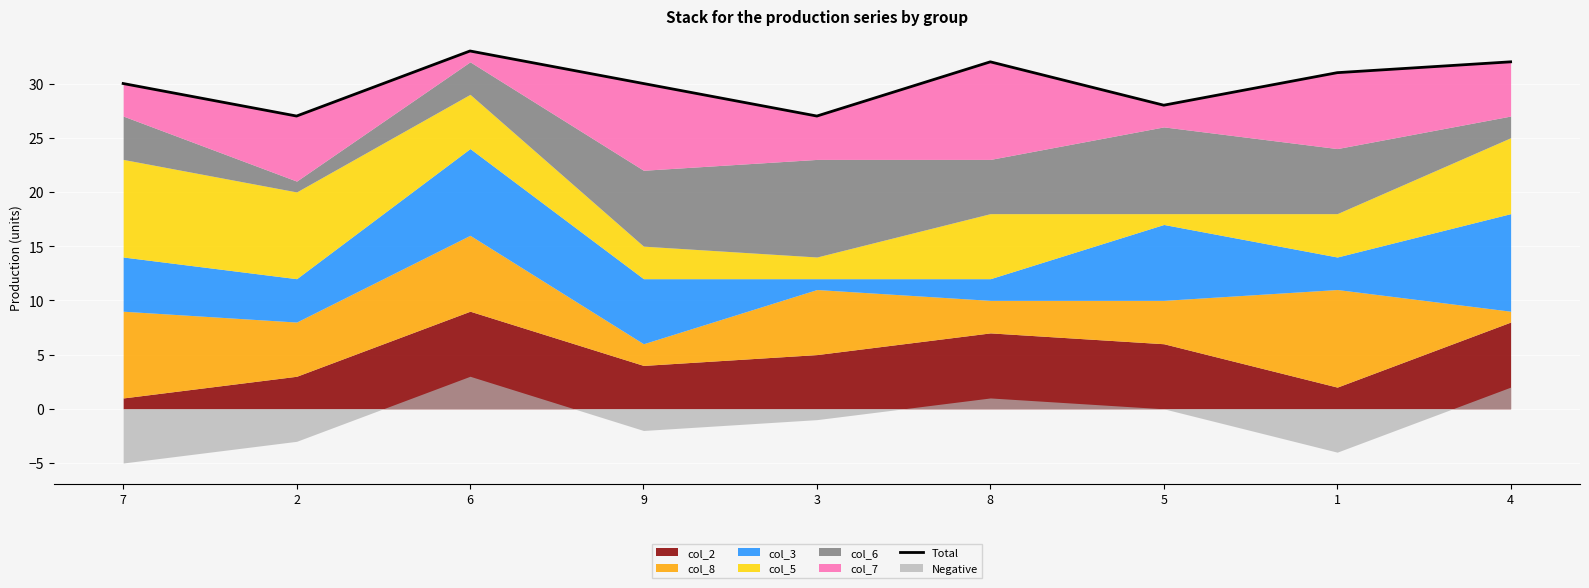

List the labels in order of value, largest first.

6, 8, 4, 1, 7, 9, 5, 2, 3